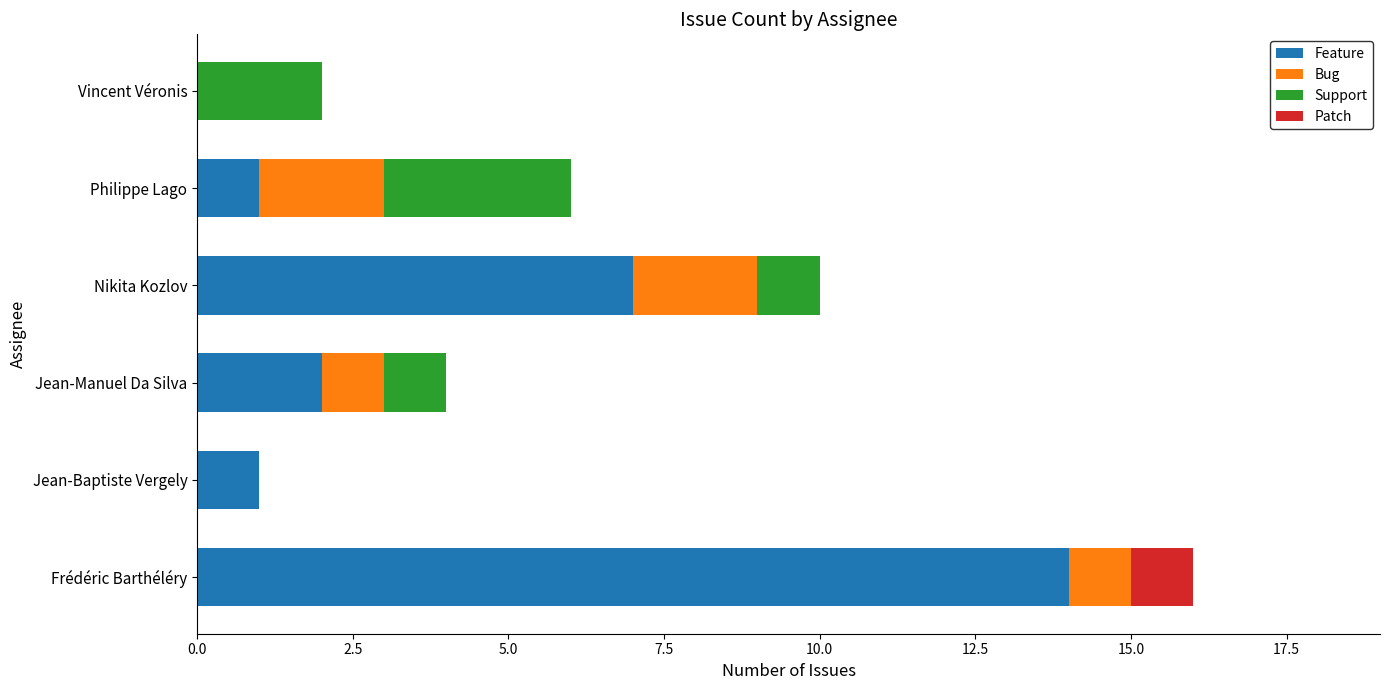

Which category has the highest value in the Feature series?

Frédéric Barthéléry